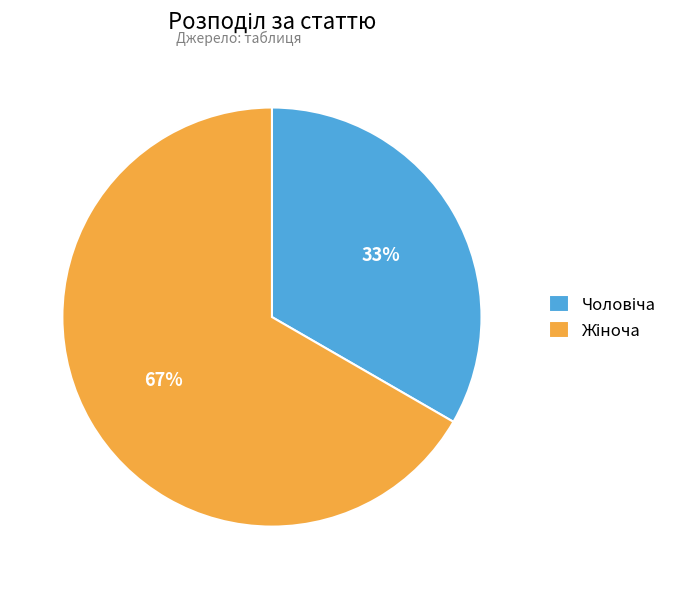

Is there a majority slice in this chart?

Yes